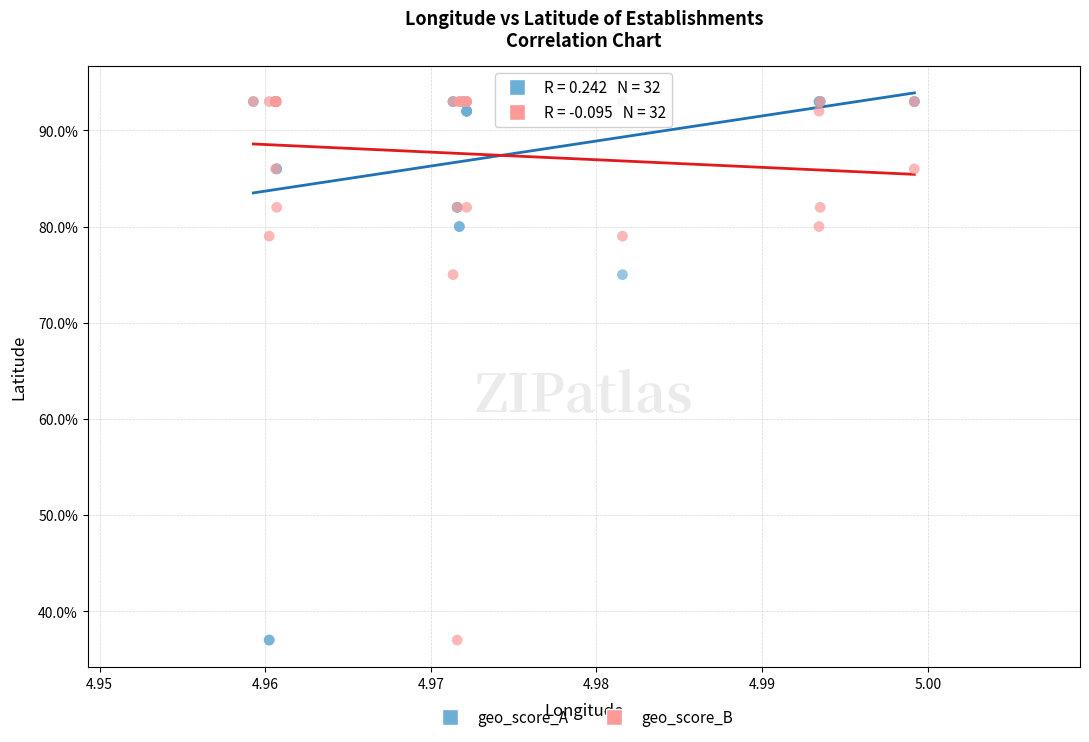

What are all the series names shown in the legend?

geo_score_A, geo_score_B